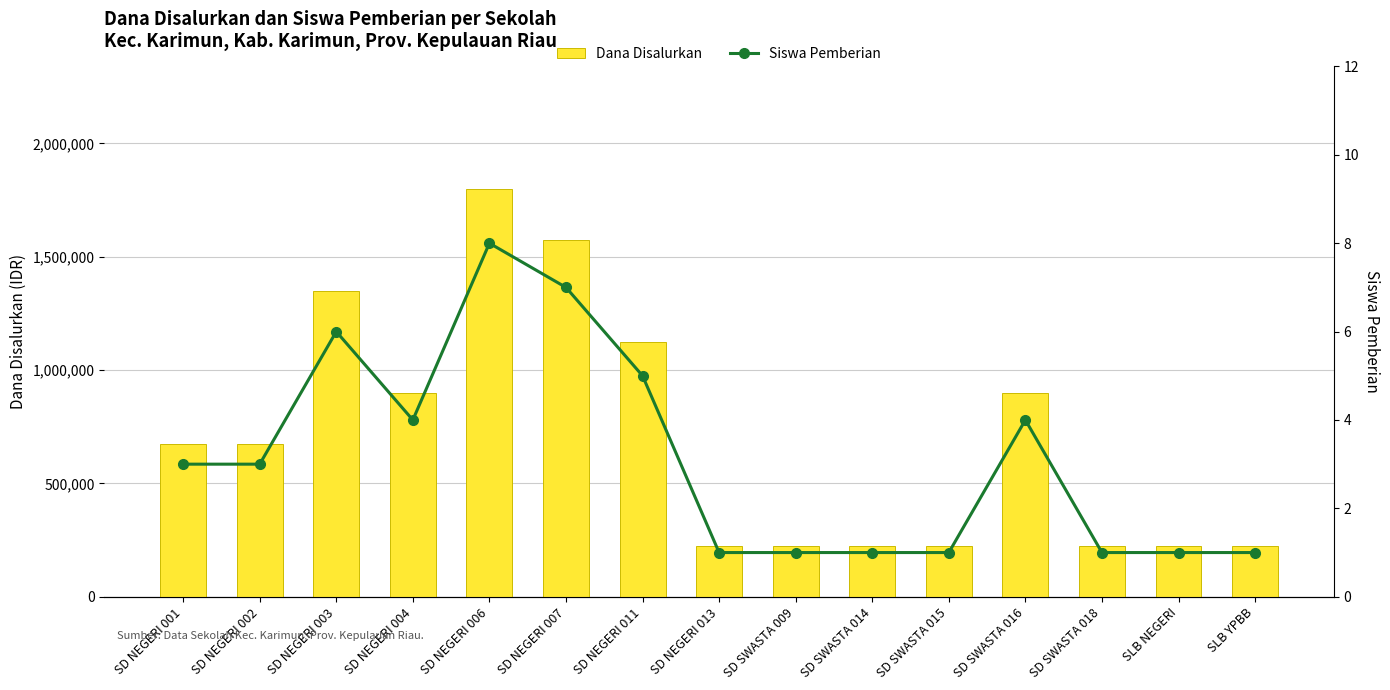

Reading left to right, extract all data points from this chart.

Dana Disalurkan: 675000	675000	1350000	900000	1800000	1575000	1125000	225000	225000	225000	225000	900000	225000	225000	225000
Siswa Pemberian: 3	3	6	4	8	7	5	1	1	1	1	4	1	1	1